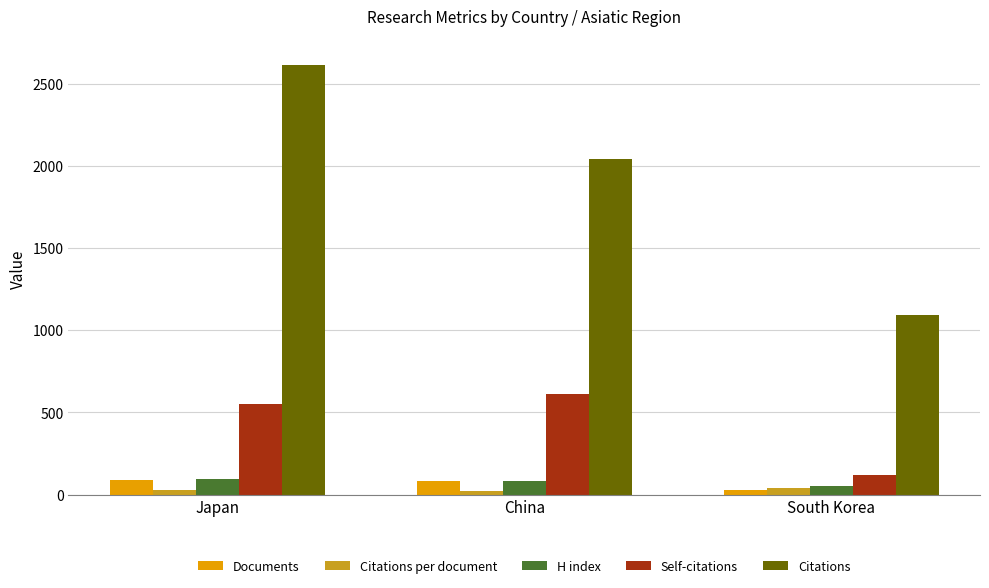

What is the difference between the second highest and minimum values in the H index series?

32.0